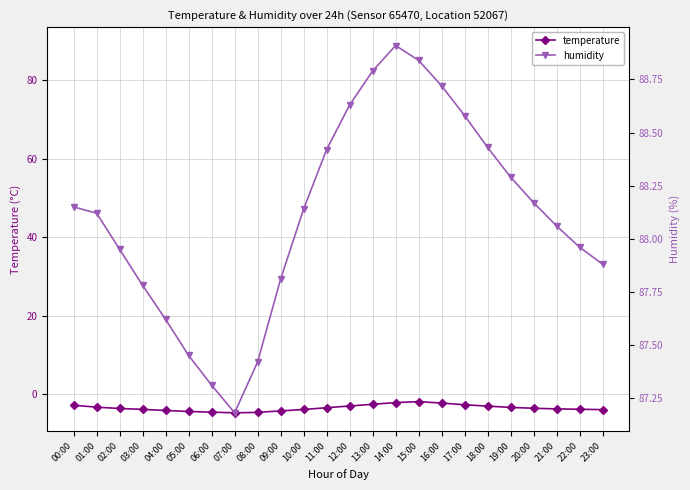

At which label does humidity reach its minimum?

07:00